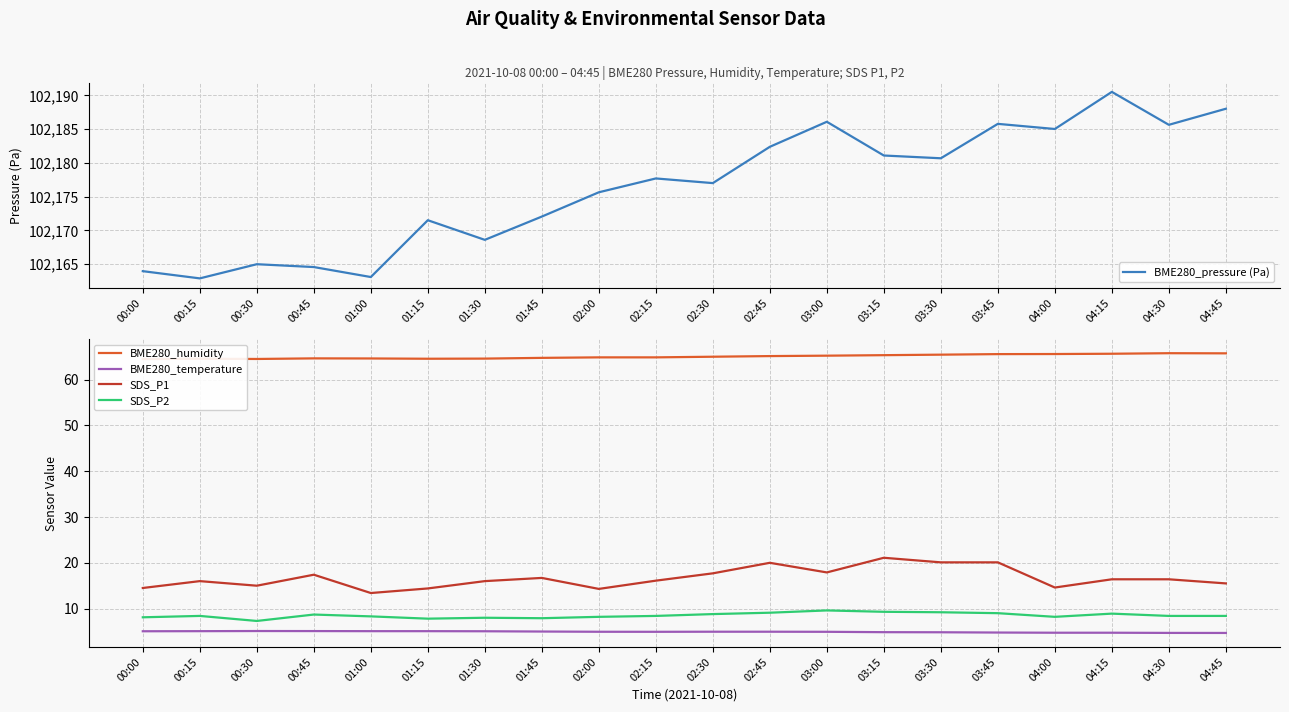

True or false: BME280_pressure (Pa) and BME280_temperature cross at least once.

False